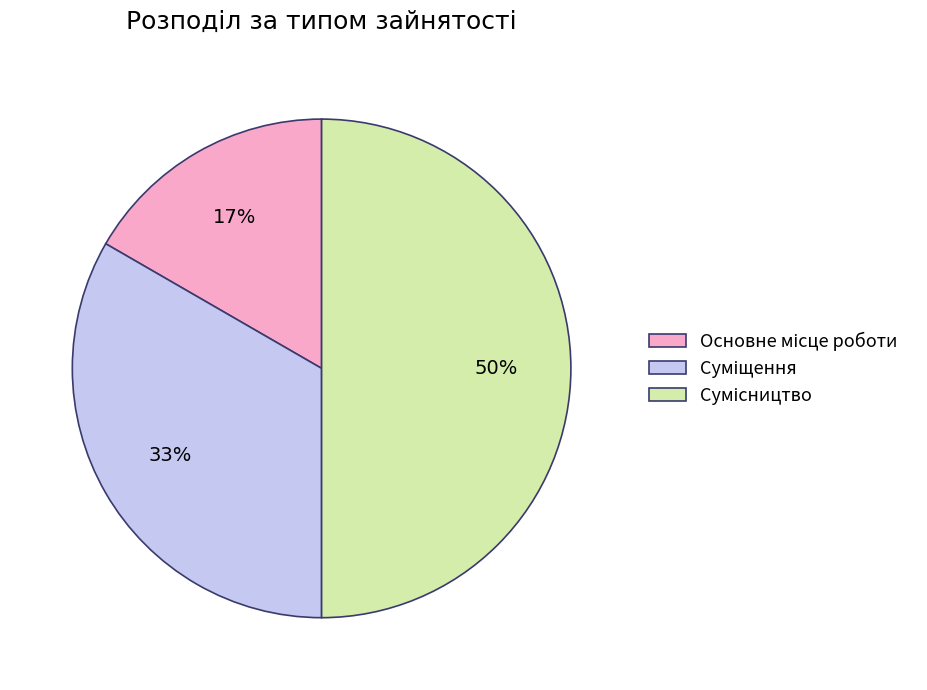

To the nearest percent, what is the average slice percentage?

33%